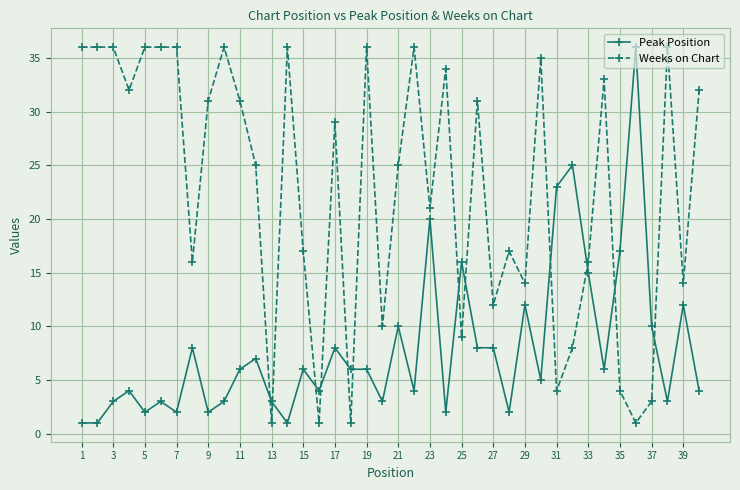

What is the greatest value displayed?

36